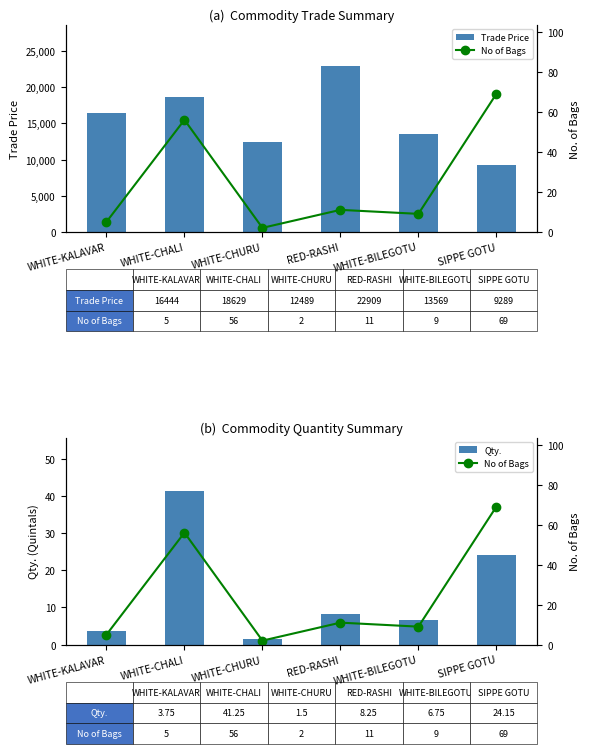

What is the value of the Qty. bar at the 6th from the left?

24.1